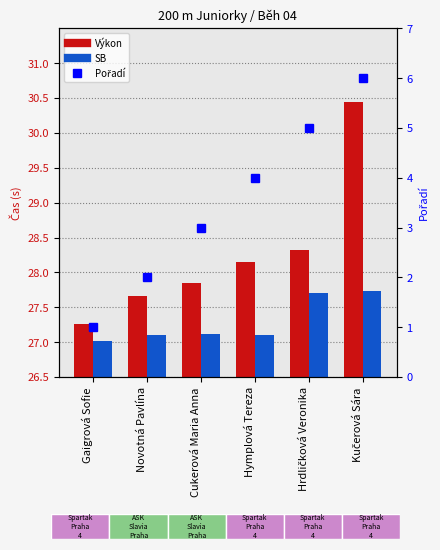

Between Hymplová Tereza and Kučerová Sára, which series saw the biggest shift?

Výkon